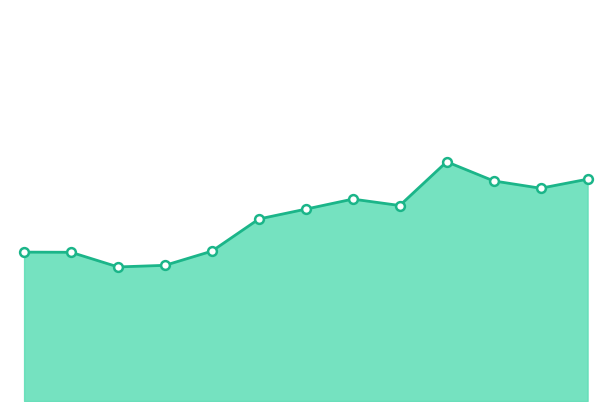

Is this an area chart (filled region under the line)?

Yes